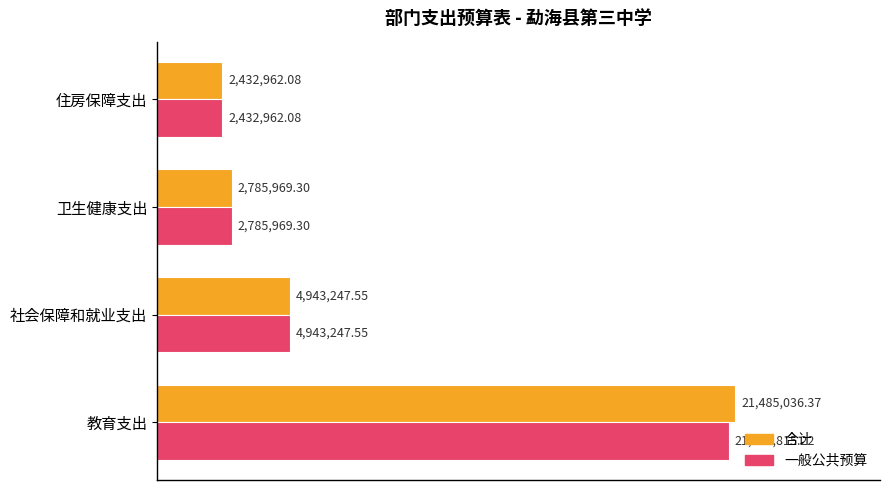

What are all the series names shown in the legend?

合计, 一般公共预算